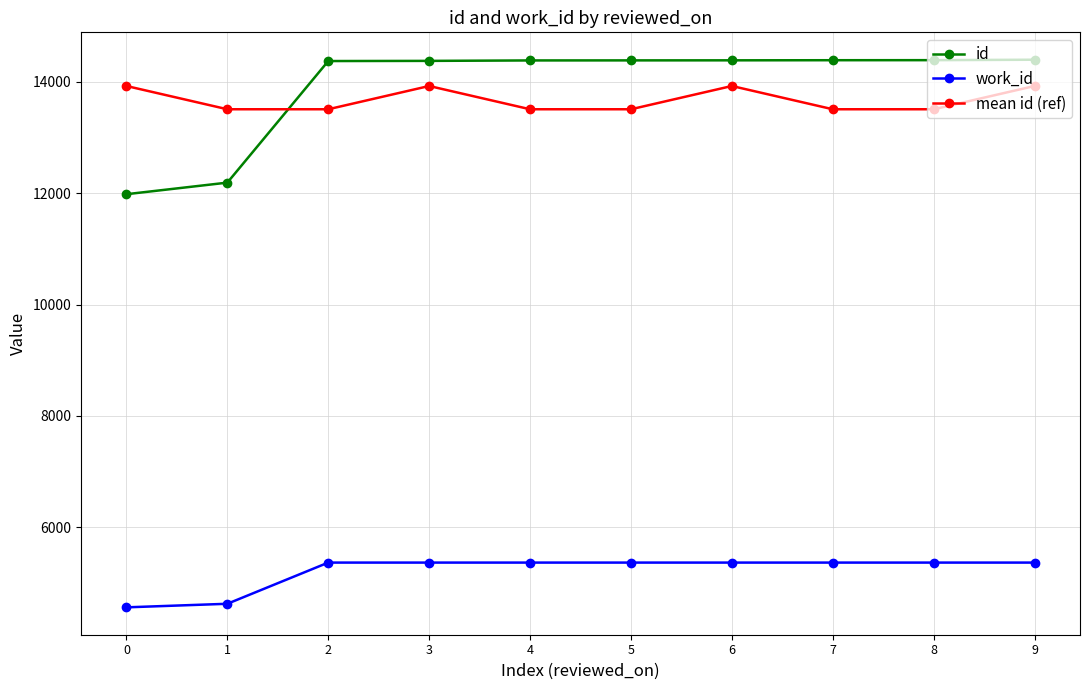

Count the number of categories in the chart.

10